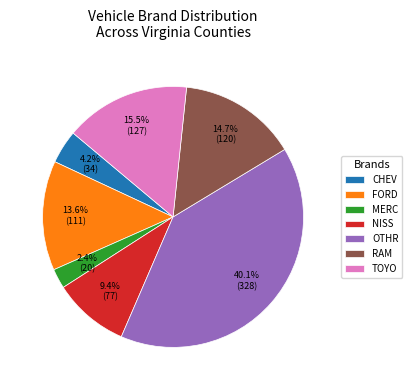

Which has a higher value, CHEV or RAM?

RAM